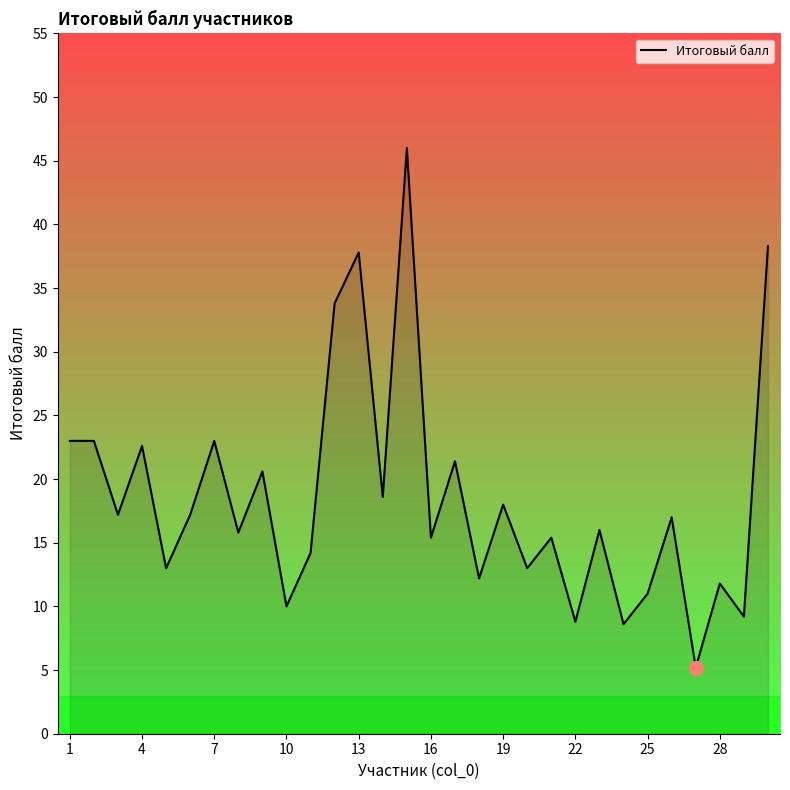

Is this an area chart (filled region under the line)?

No